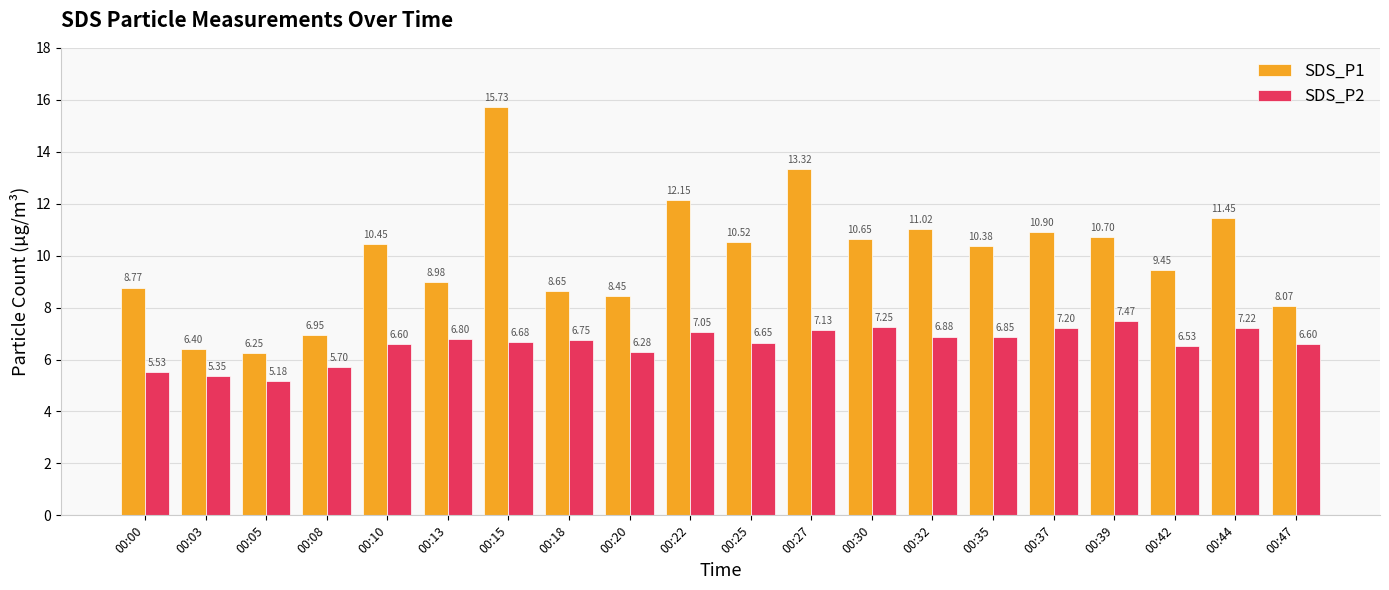

What is the average value of the SDS_P2 series?

6.6